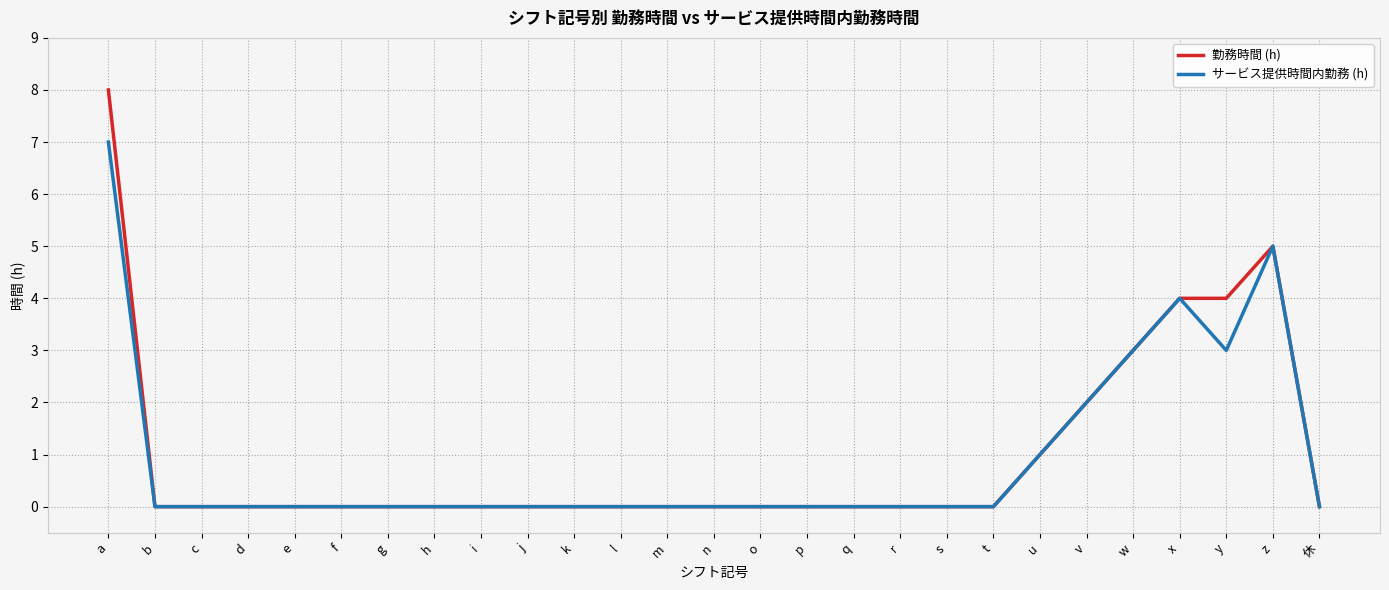

True or false: サービス提供時間内勤務 (h) has a value of -4 at s.

False